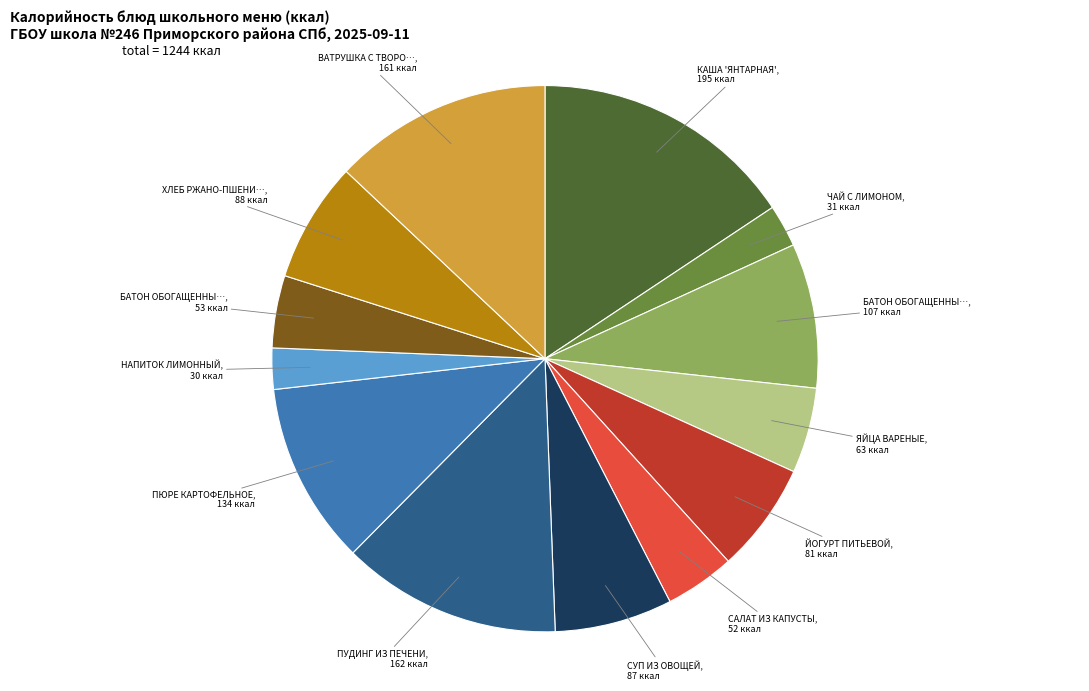

Is there any slice that represents more than half of the pie?

No